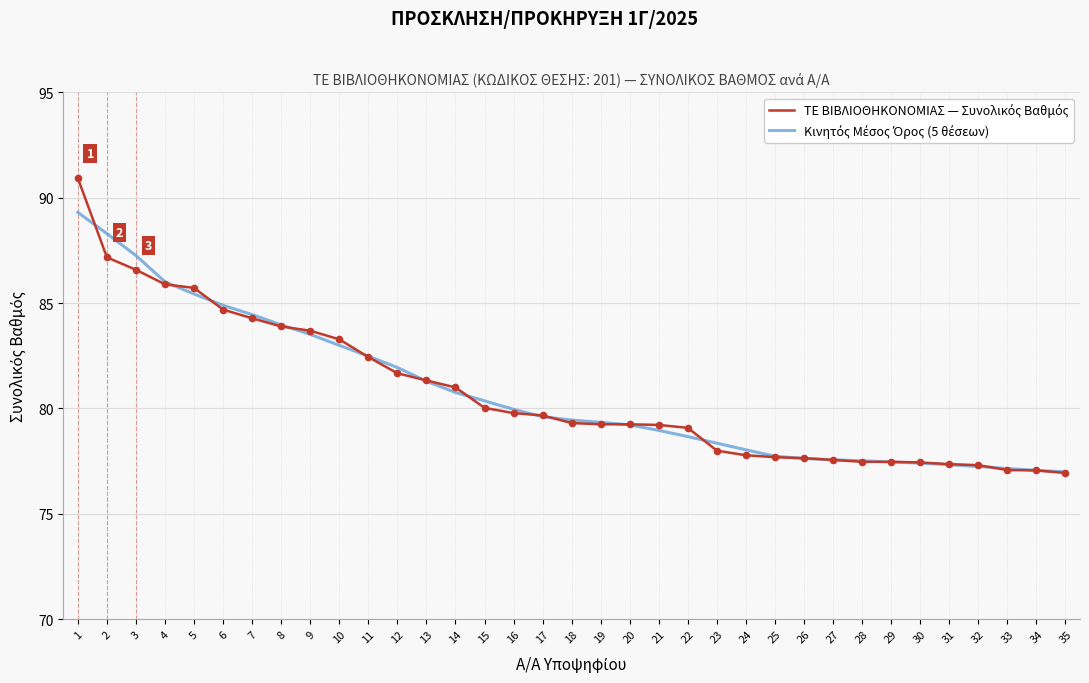

What is the total value across all series at 33?

154.2